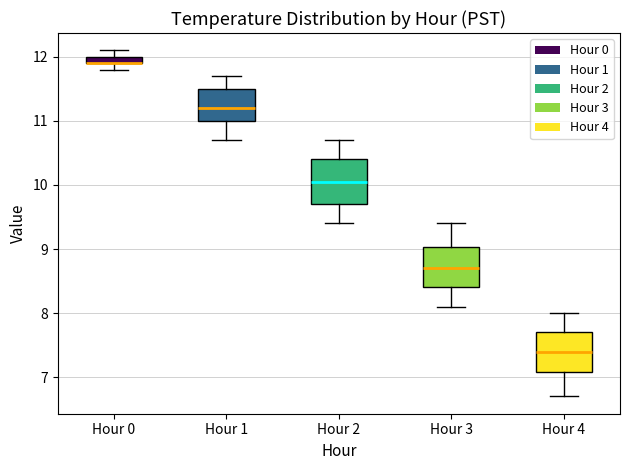

Where does the lower whisker of the box for Hour 1 end on the y-axis? The values are not printed on the chart, so give them approximately, as read against the axis.

10.7